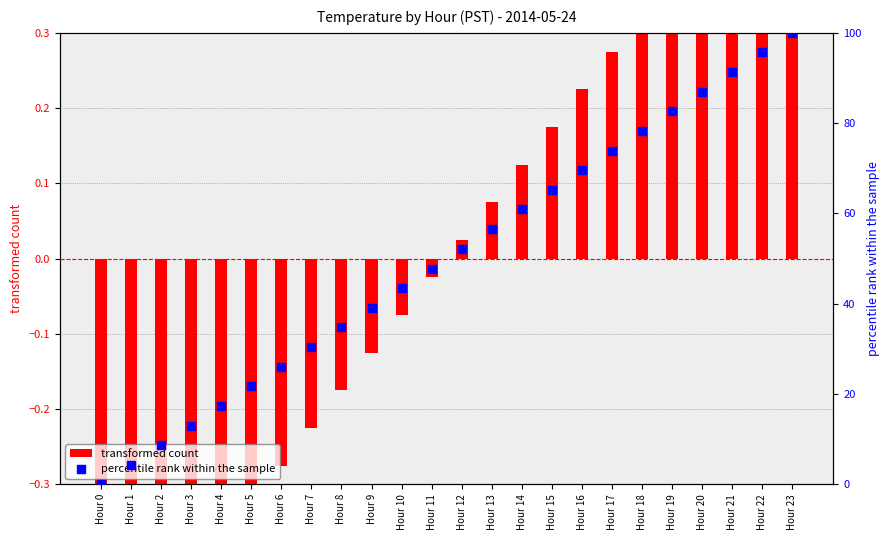

Which series has the widest spread of Y values?

percentile rank within the sample